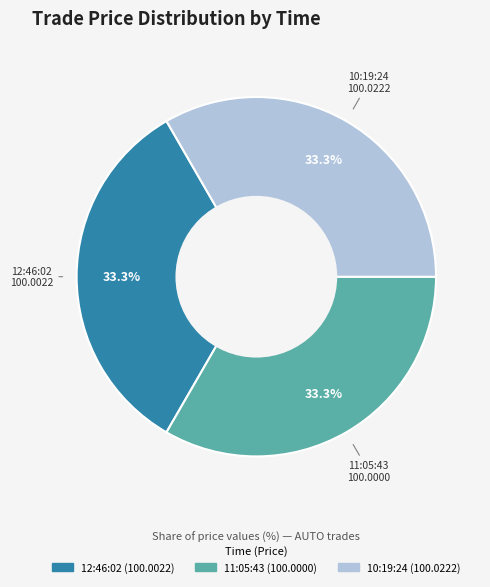

Is 11:05:43 the majority of the pie?

No